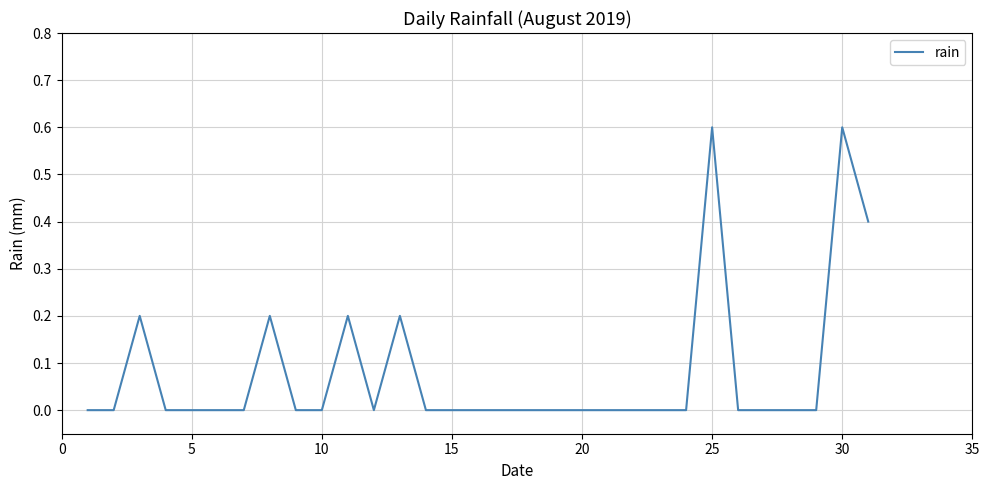

What is the maximum value shown in the chart?

0.6